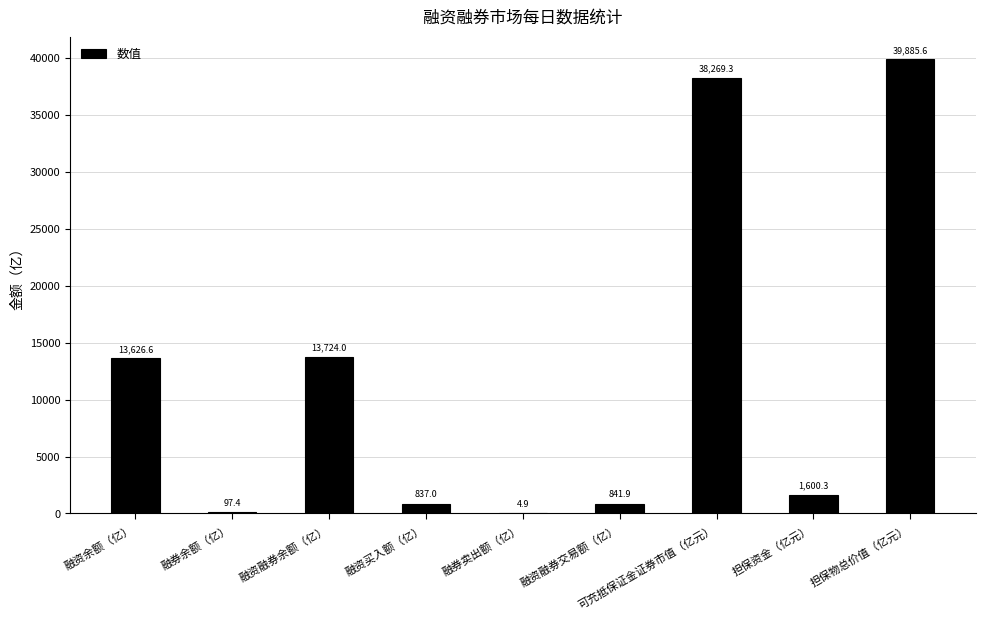

The value at 可充抵保证金证券市值（亿元） is 59812.3. True or false?

False